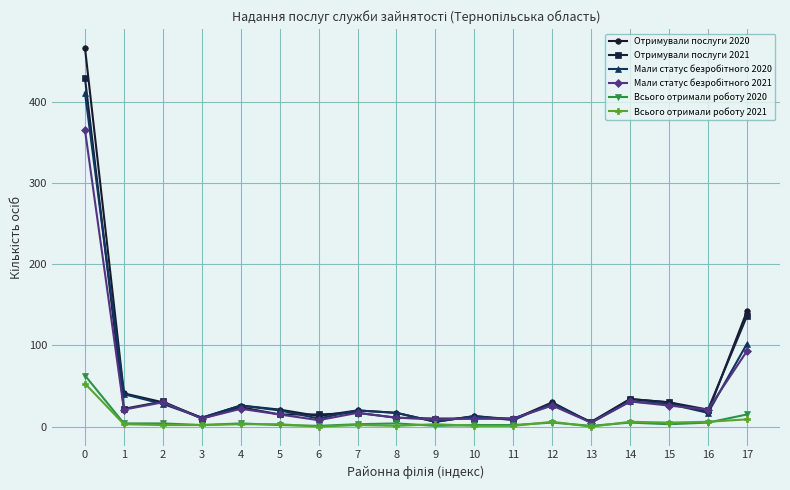

At which label is Всього отримали роботу 2020 closest to 32?

17